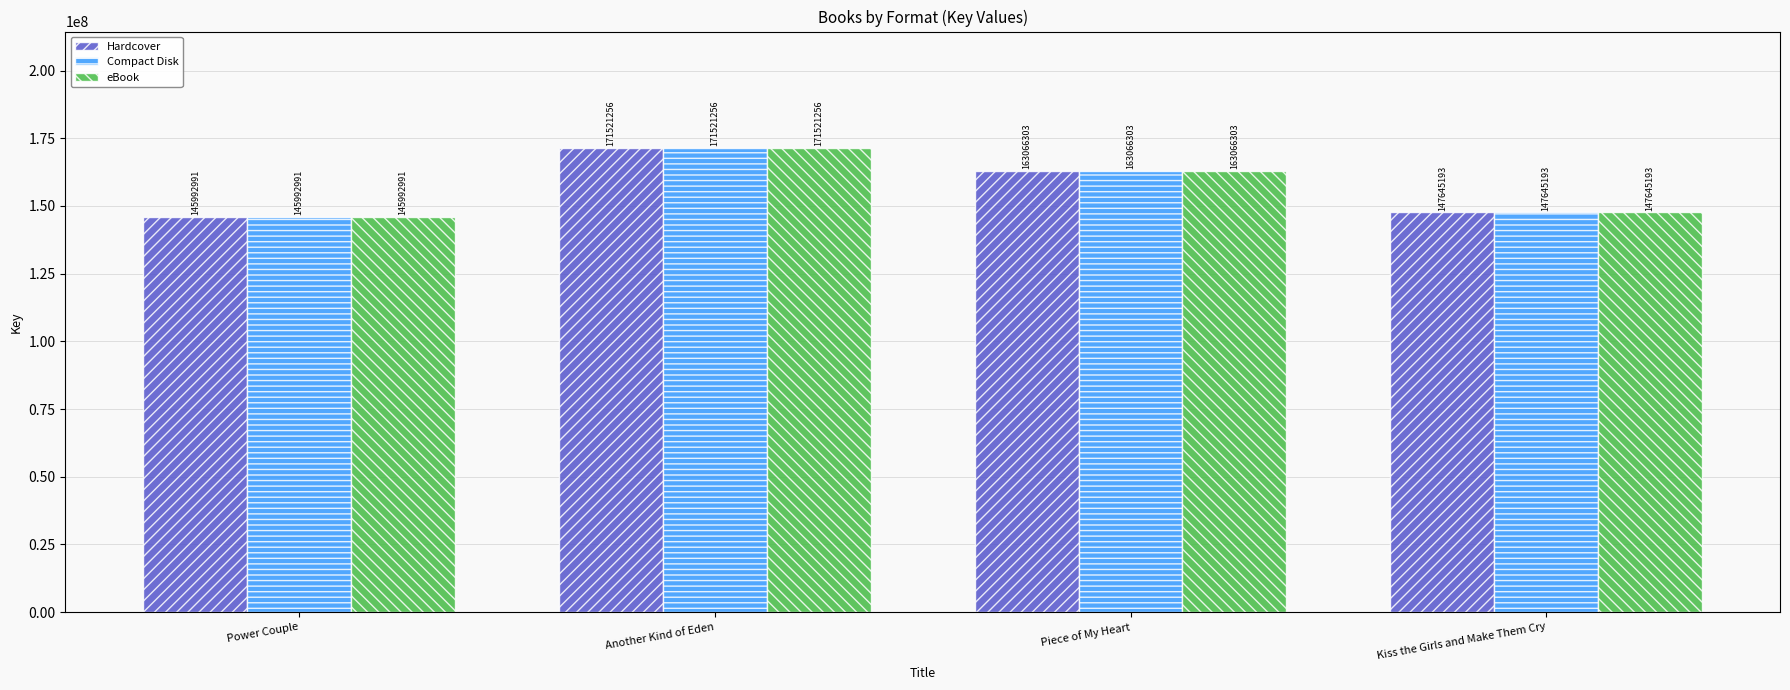

Does the chart contain any negative values?

No